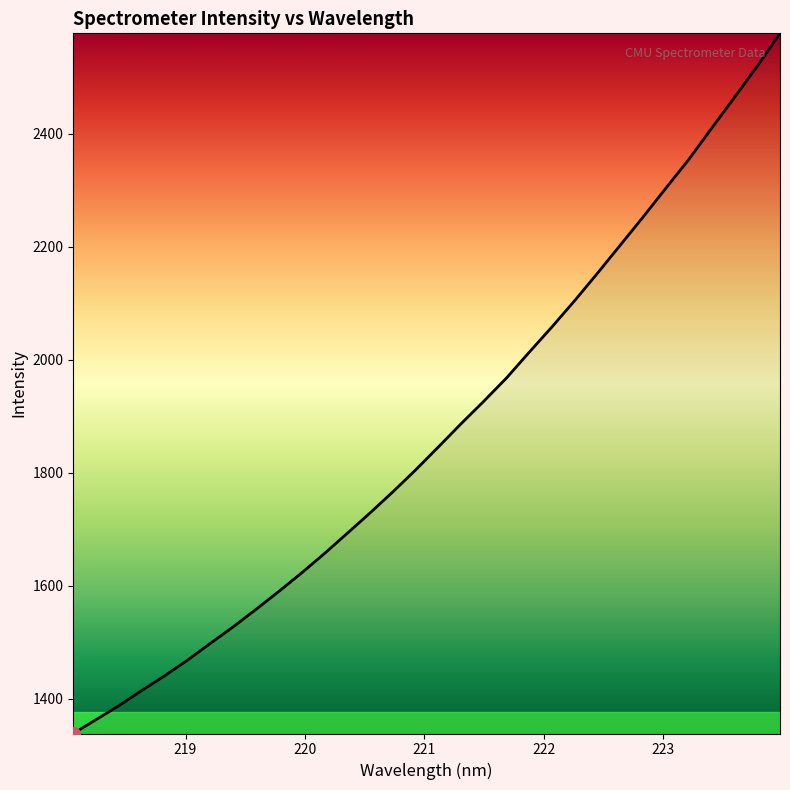

What is the smallest value displayed?

1338.3